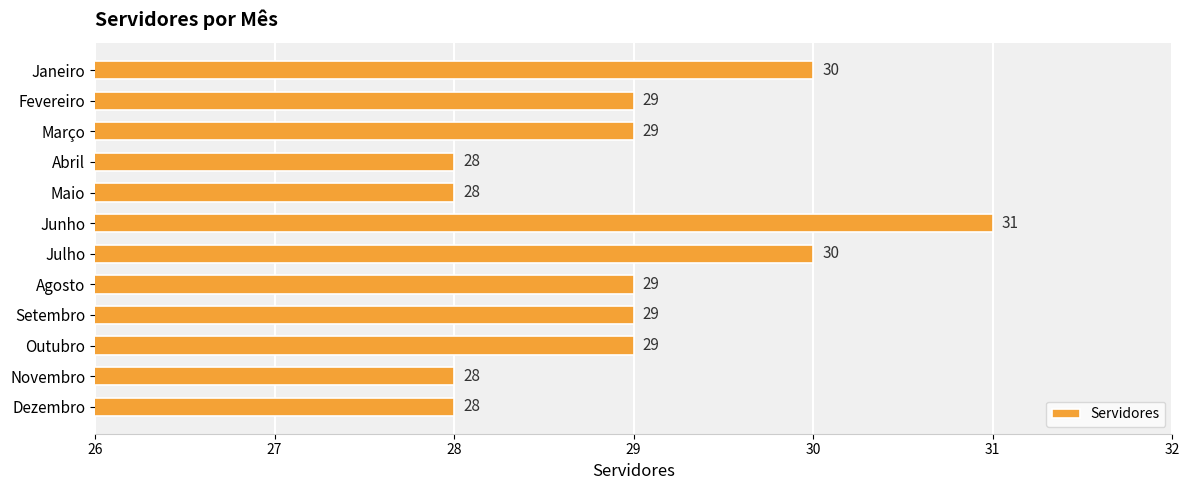

Reading top to bottom, what are all the values shown in this chart?

Janeiro=30	Fevereiro=29	Março=29	Abril=28	Maio=28	Junho=31	Julho=30	Agosto=29	Setembro=29	Outubro=29	Novembro=28	Dezembro=28